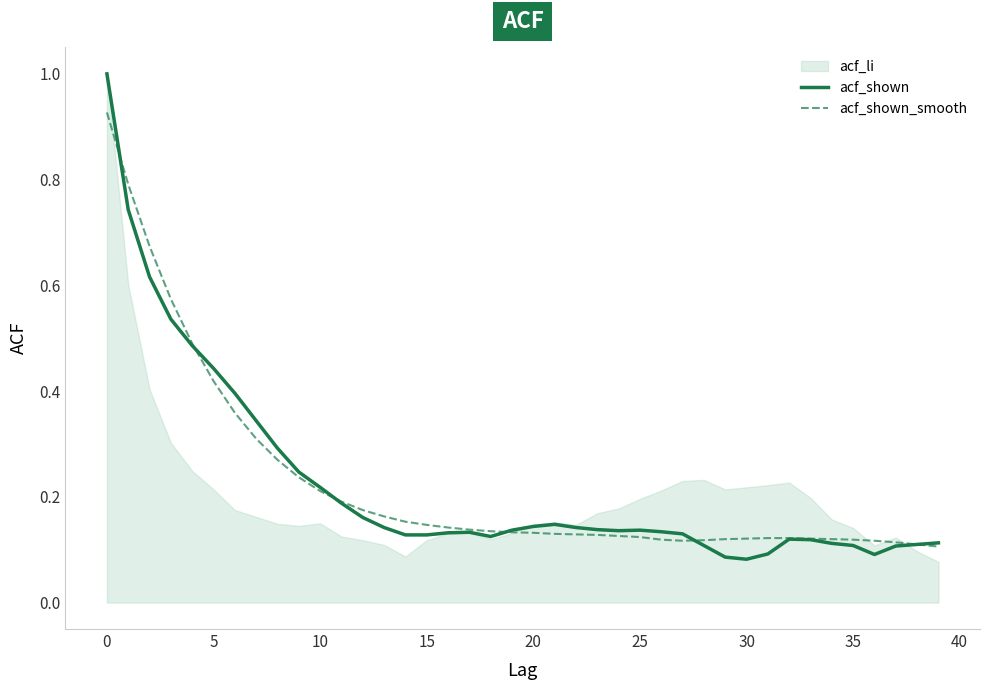

Which series has the largest range (max minus min)?

acf_shown